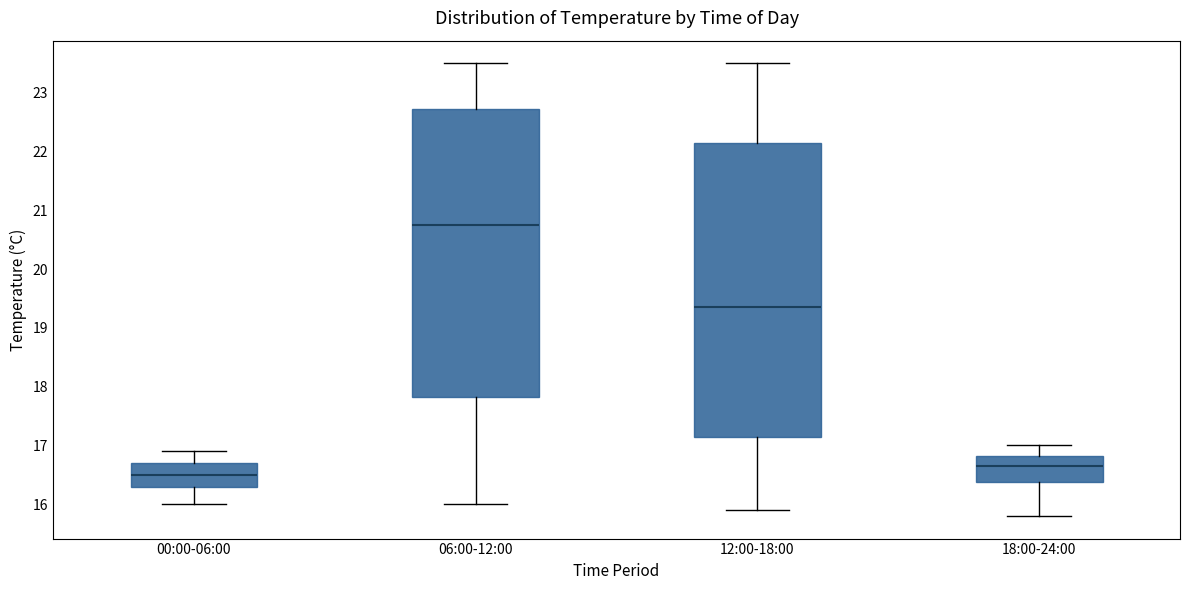

Which box has the highest median line?

06:00-12:00